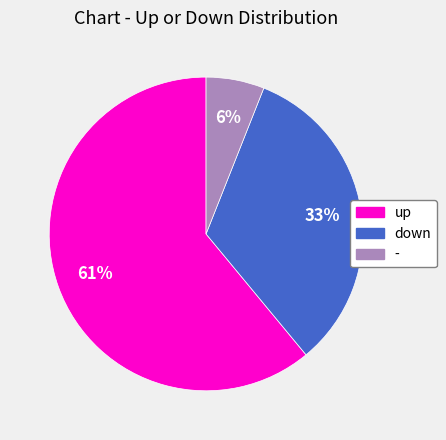

Which slice is the smallest?

-